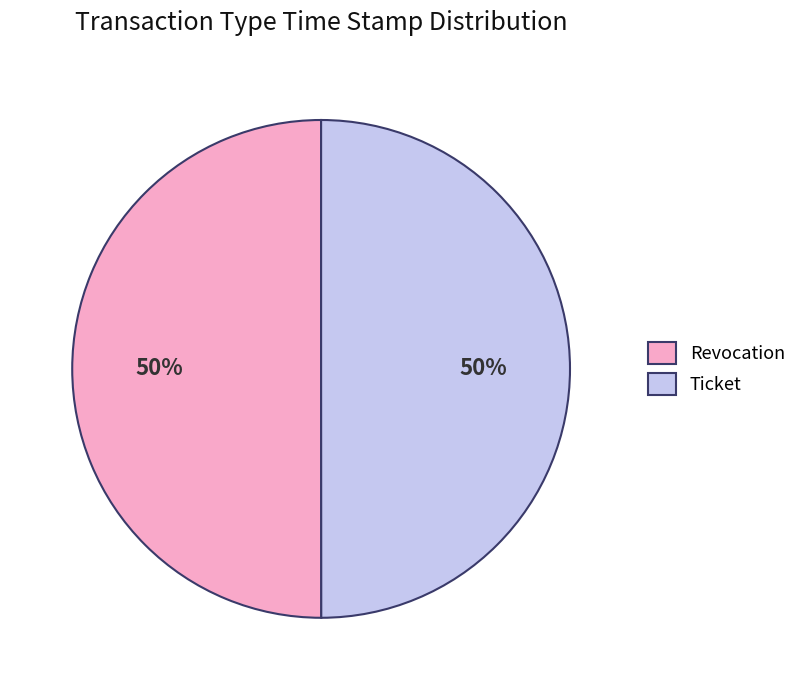

Is it true that Ticket is 60% of the pie?

False